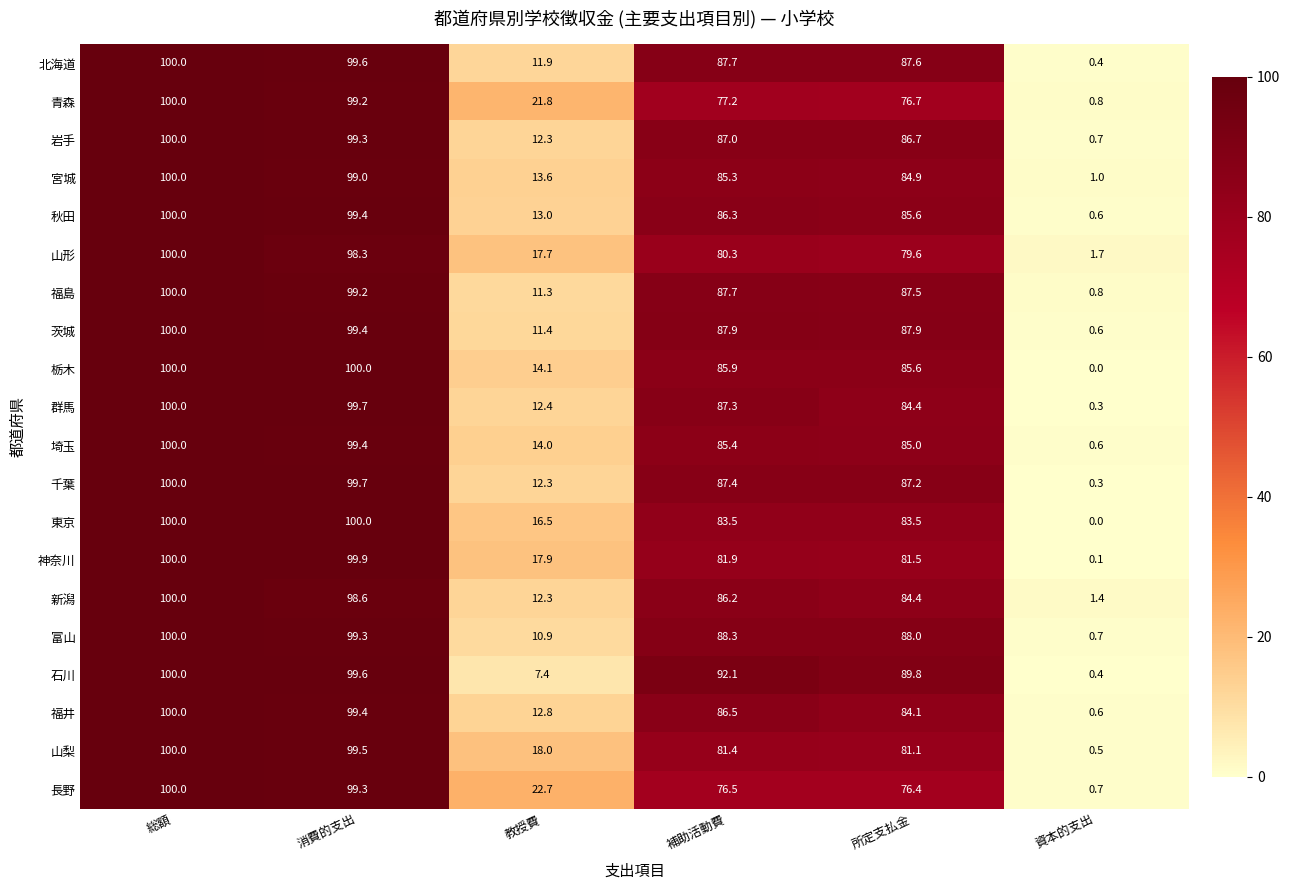

Which category has the lowest value across all series?

資本的支出